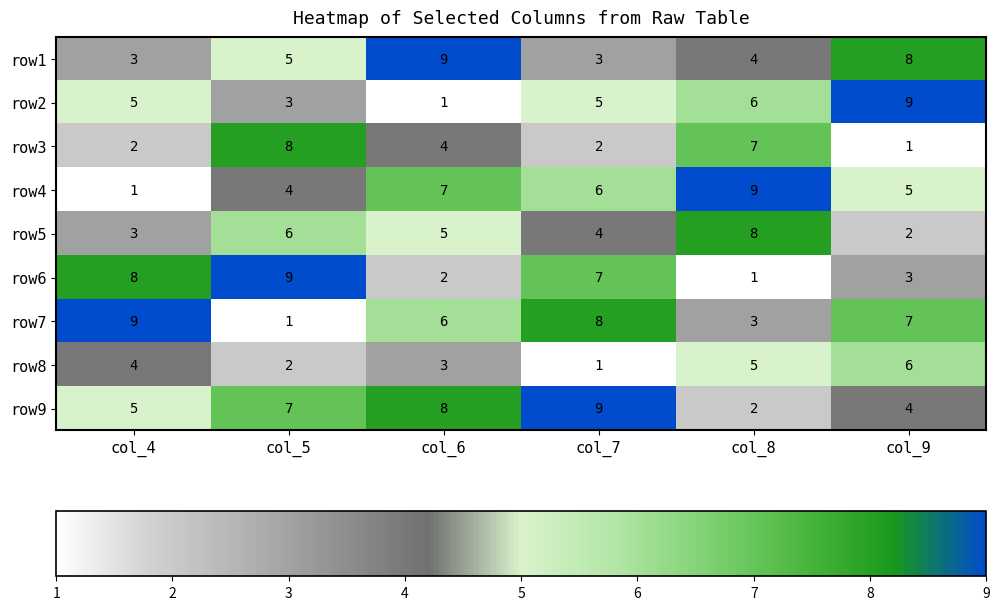

What is the average value of the row1 series?

5